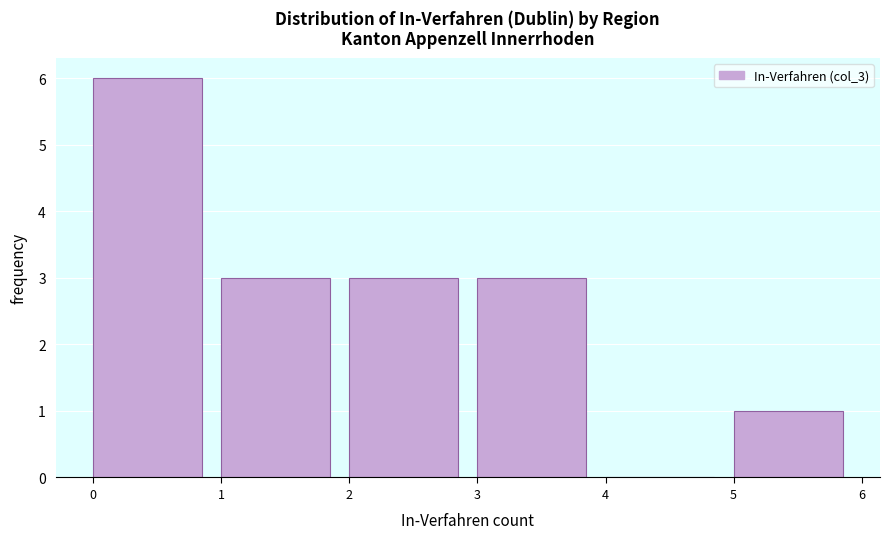

Over which range of the x-axis is the bar tallest?

0 to 1